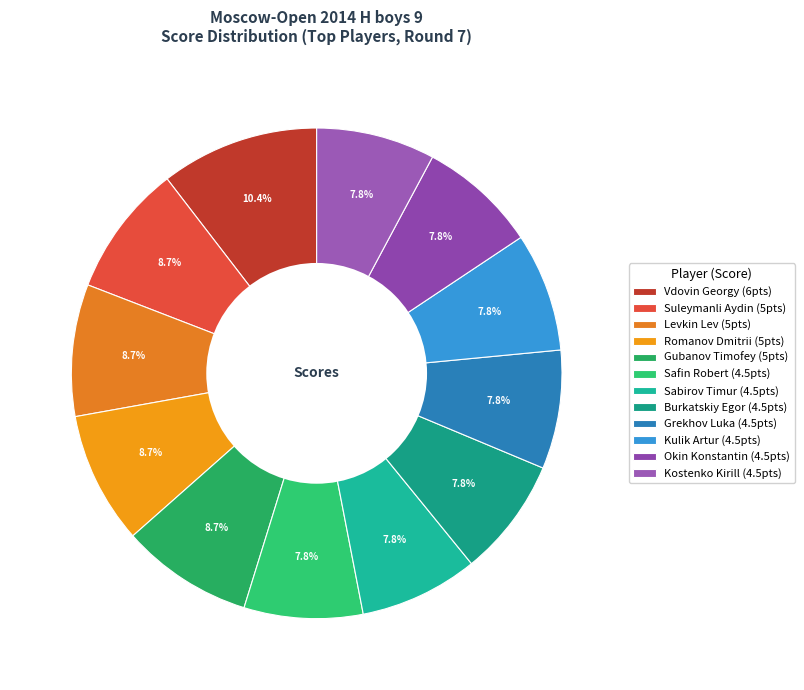

Count the number of slices in the pie.

12